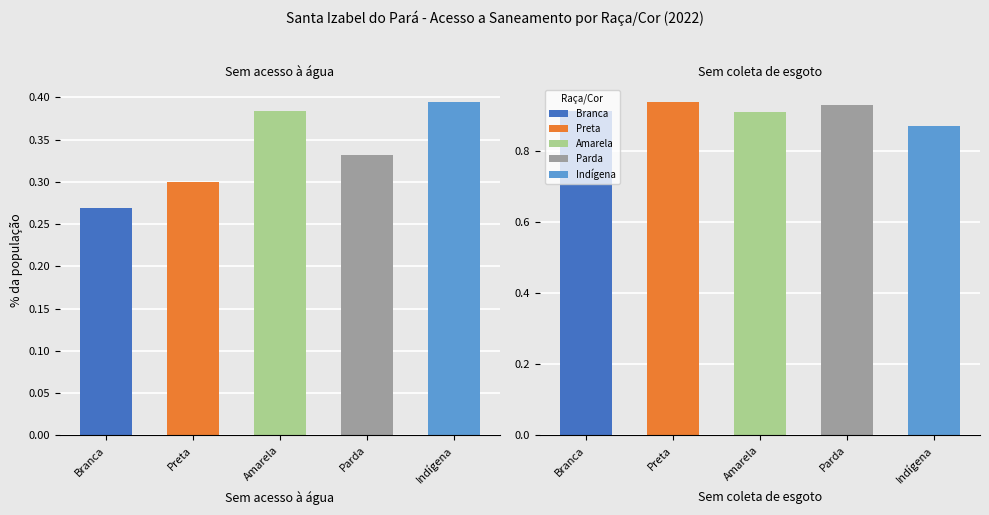

What is the approximate value of Indígena at Sem acesso à água?

0.4